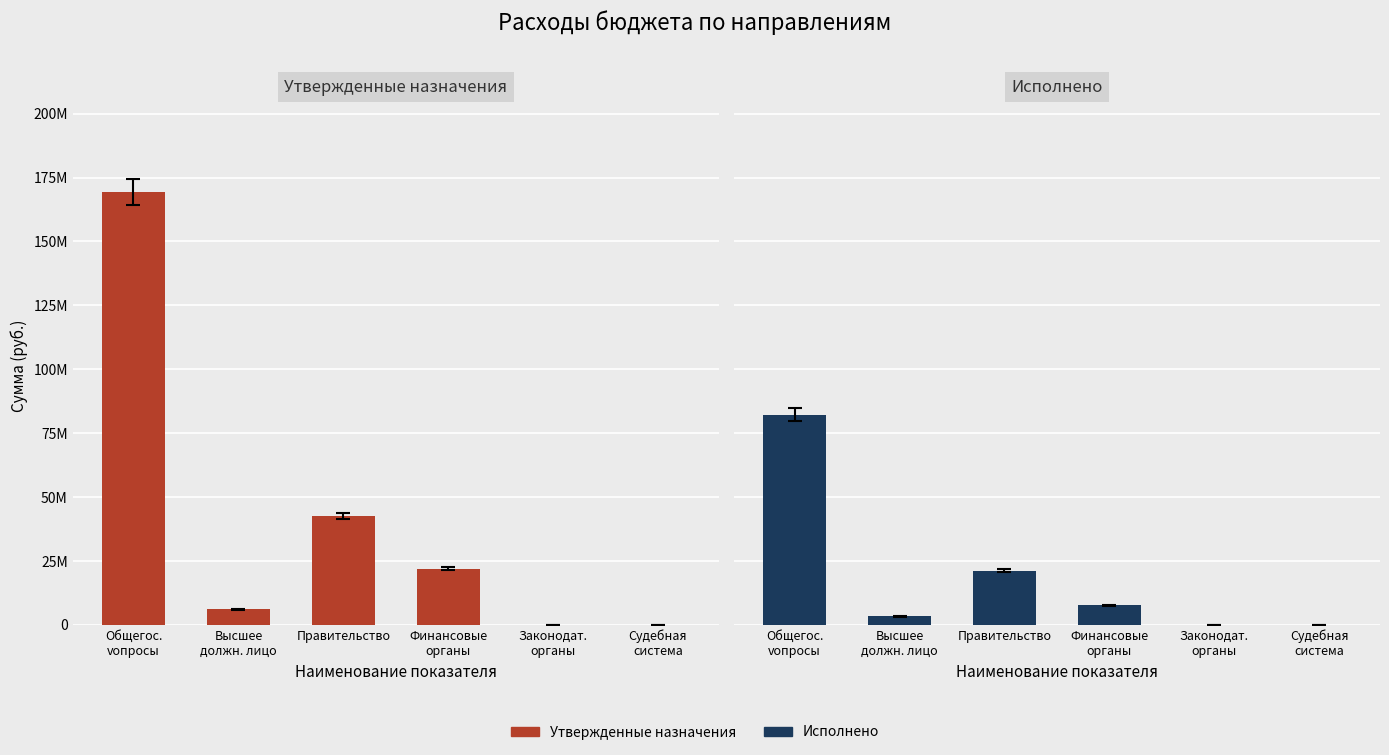

Rank the series by their average value, from lowest to highest.

Исполнено (консолидированный), Утвержденные назначения (консолидированный)